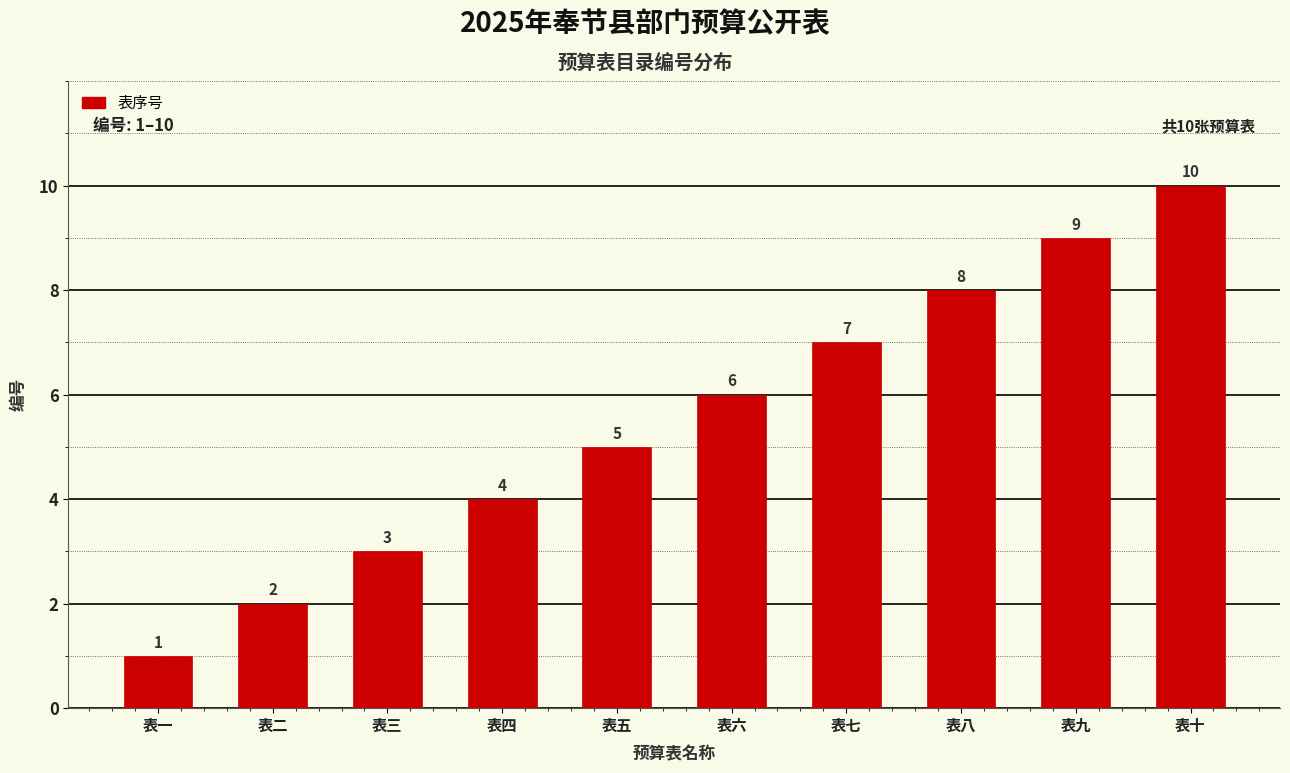

What is the label of the 3rd bar from the right?

表八